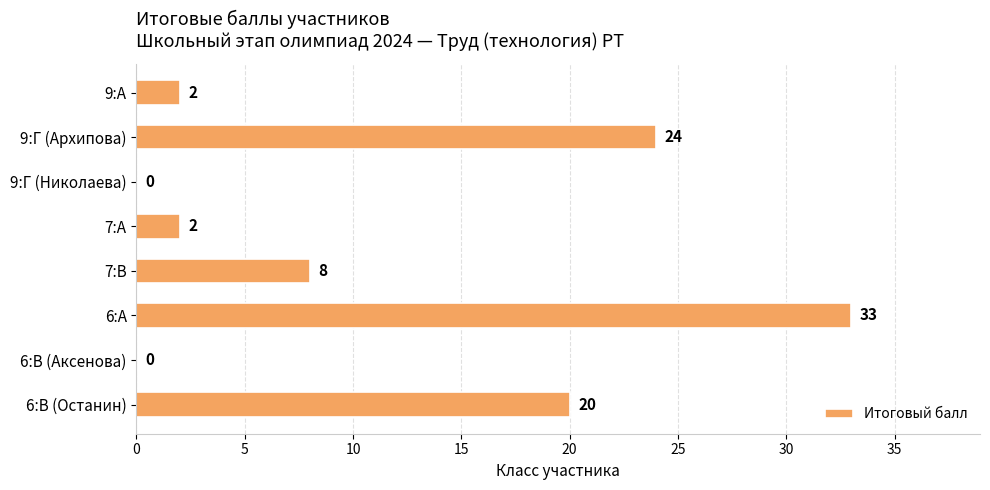

What is the sum of all values?

89